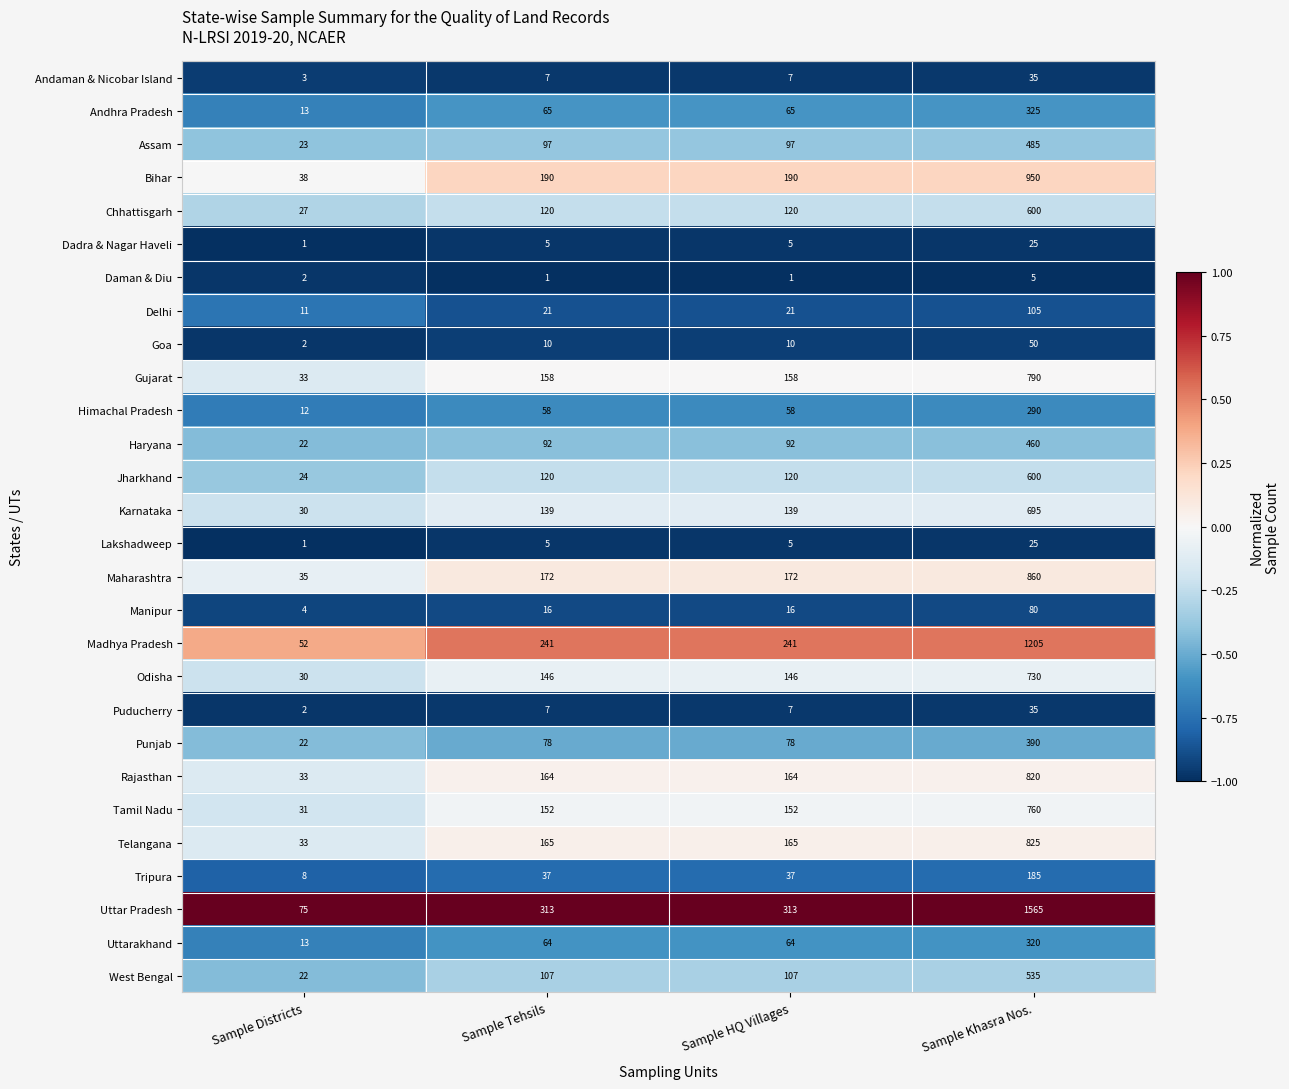

Count the Puducherry values in the range 7 to 35.

3